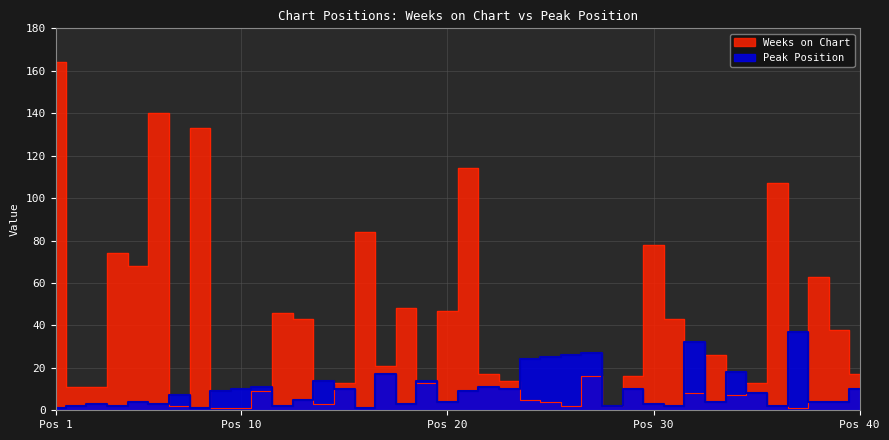

What are all the series names shown in the legend?

Weeks on Chart, Peak Position